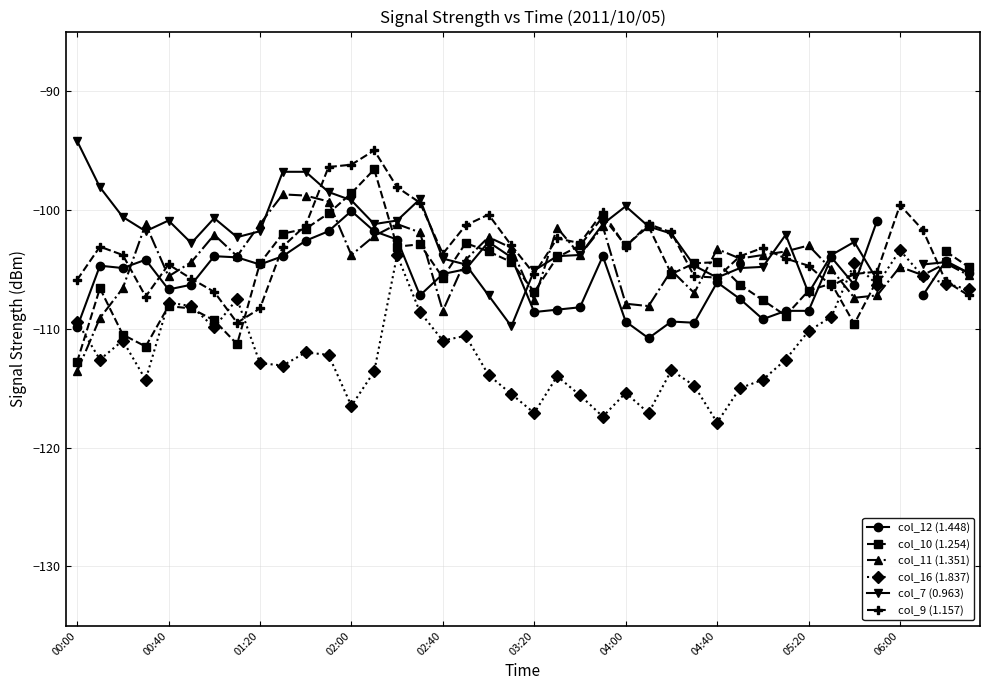

What position from the right is 23?

17